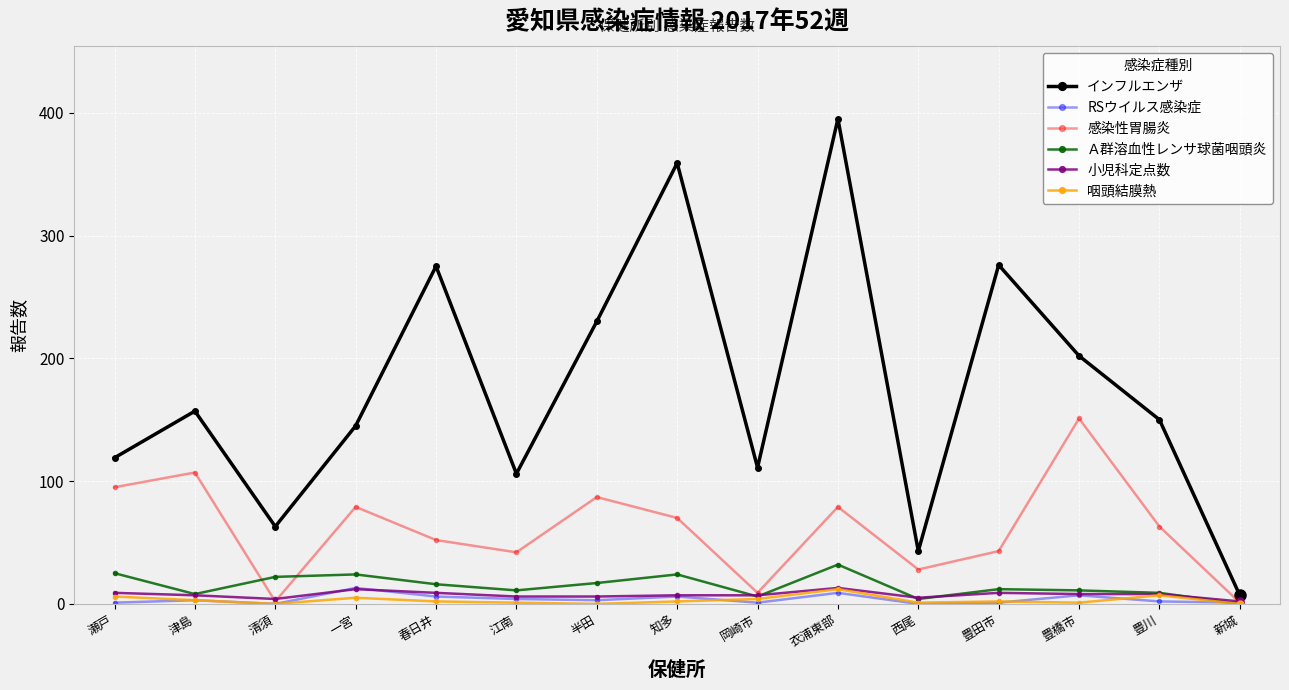

What is the greatest value displayed?

395